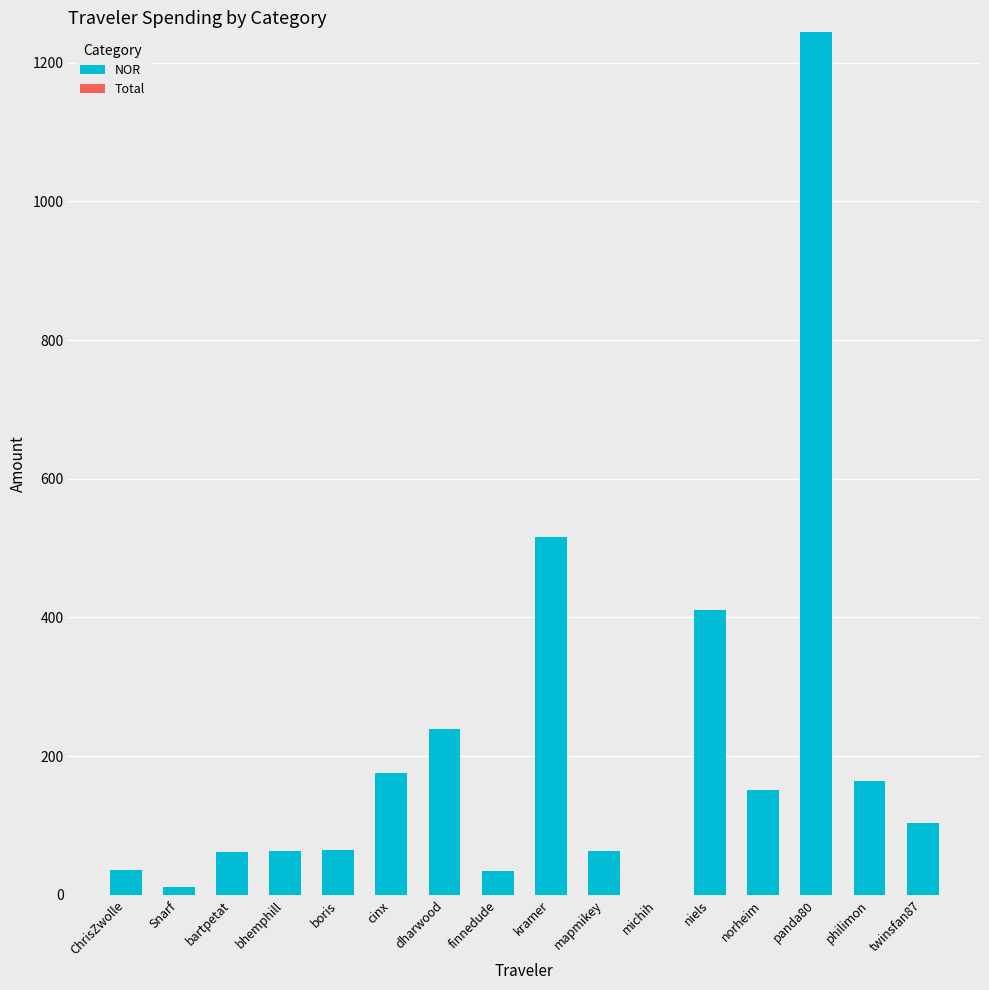

What is the maximum value shown in the chart?

1243.8